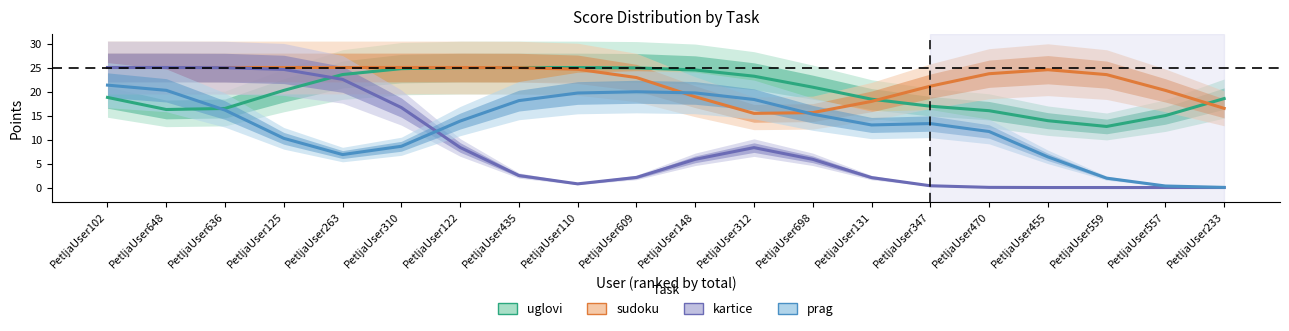

Is it true that sudoku equals 20.2 at PetljaUser557?

True